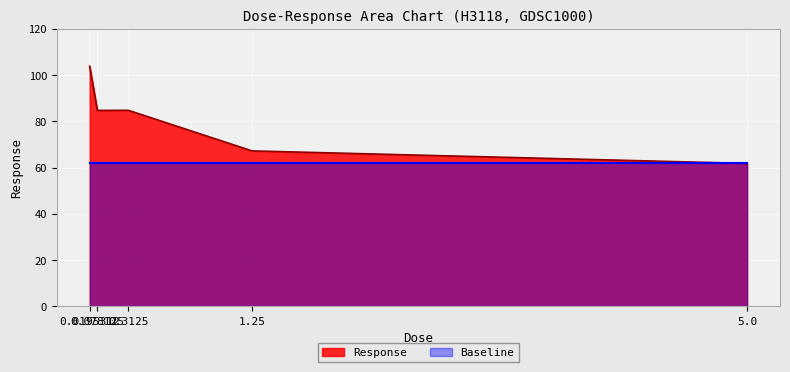

Does the chart display data point markers on the line(s)?

No